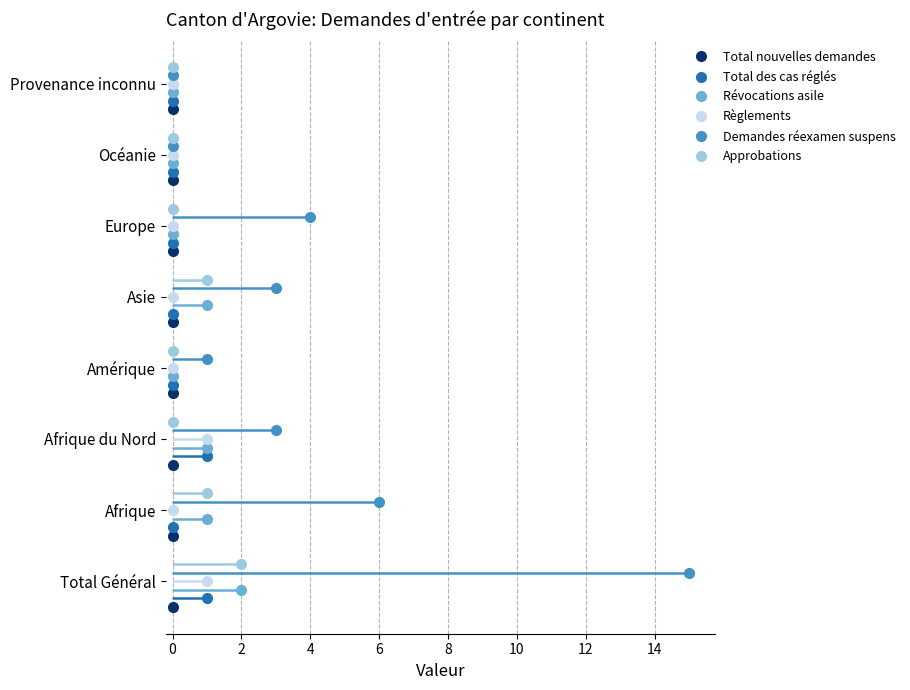

Which has a higher value, Total Général or Afrique?

Total Général